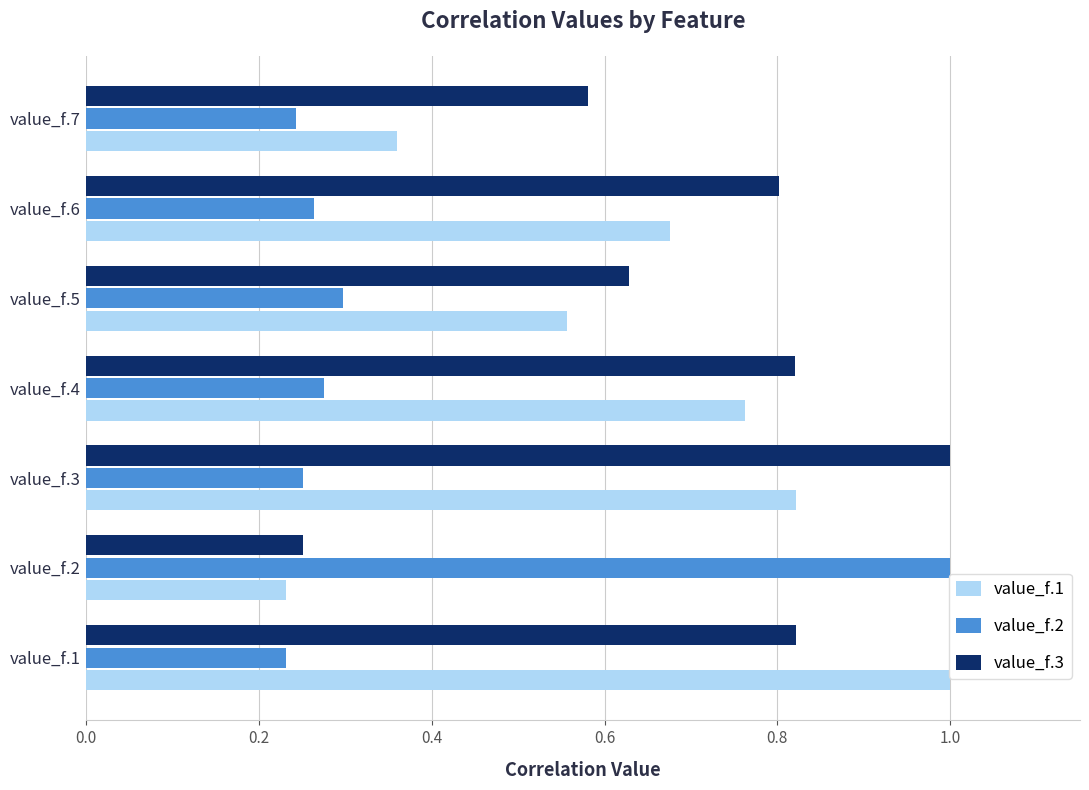

At how many categories does at least one series exceed 0?

7